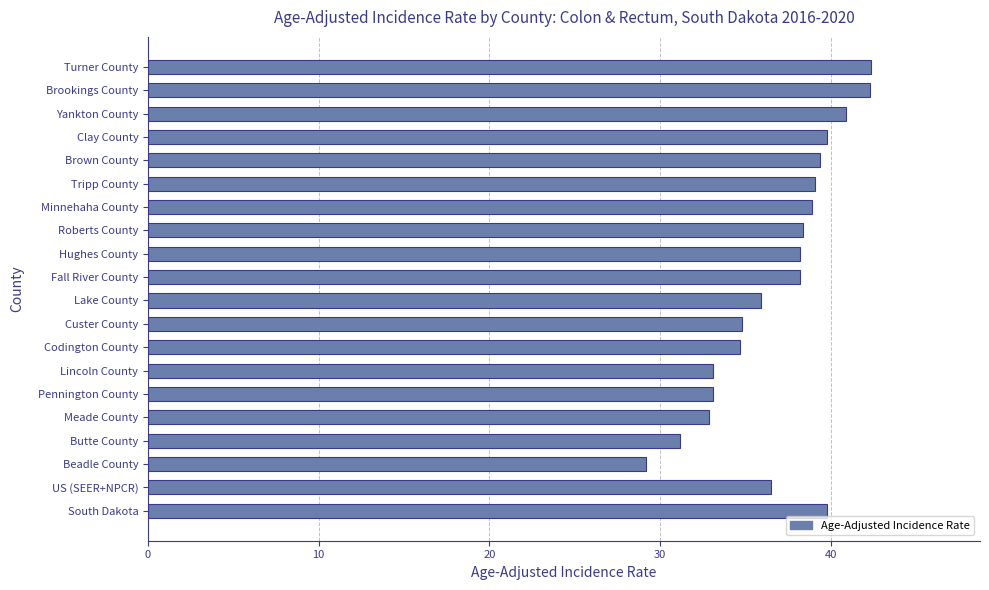

What is the difference between the second highest and second lowest values?

11.1